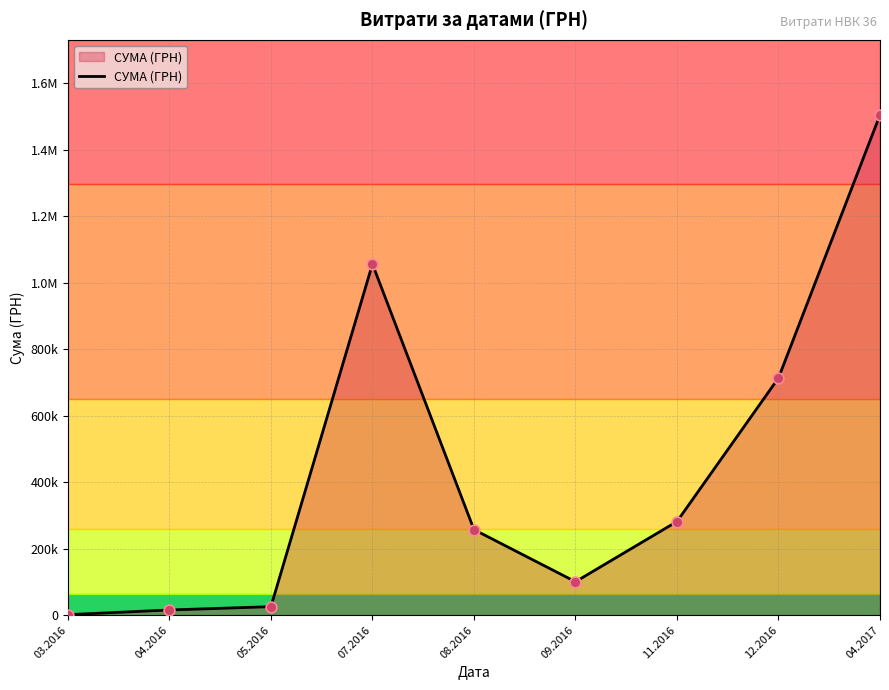

What is the change in value from 07.2016 to 04.2017?

+448673.3